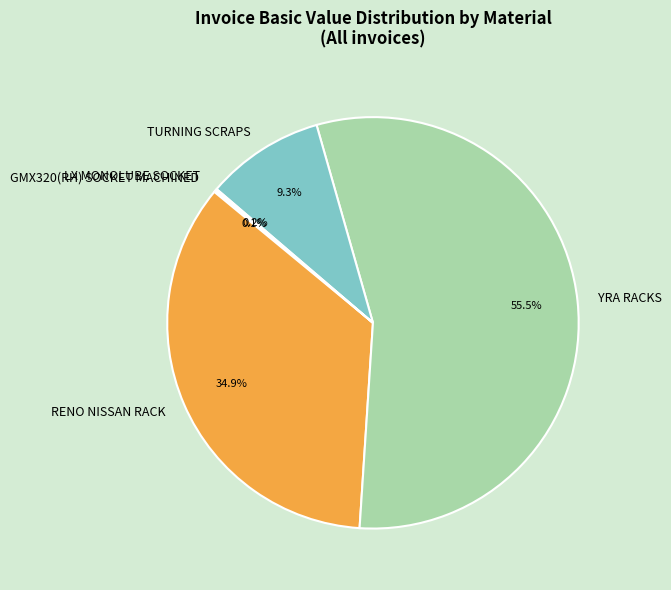

To the nearest percent, what portion does RENO NISSAN RACK represent?

35%